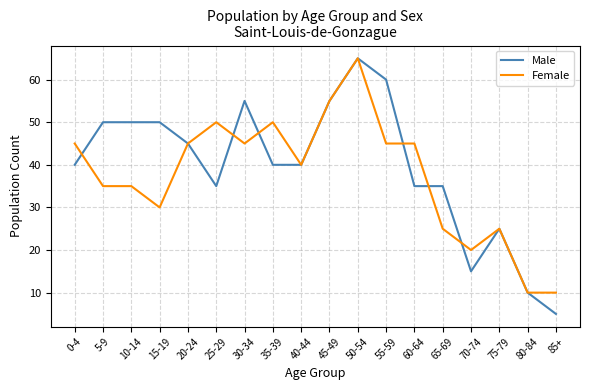

True or false: Female and Male cross at least once.

True